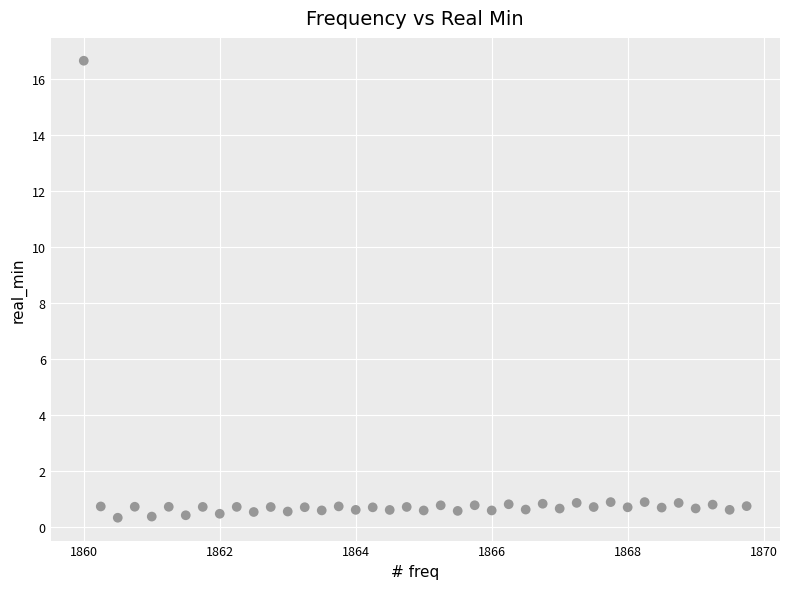

What is the range of X values (max minus min)?

9.8